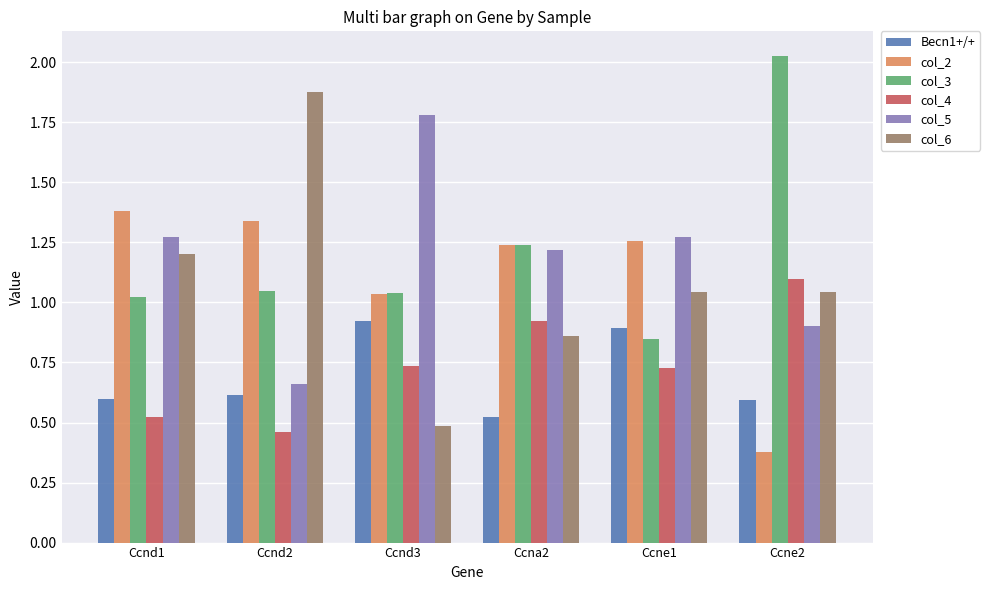

At which label is Becn1+/+ closest to 0?

Ccna2